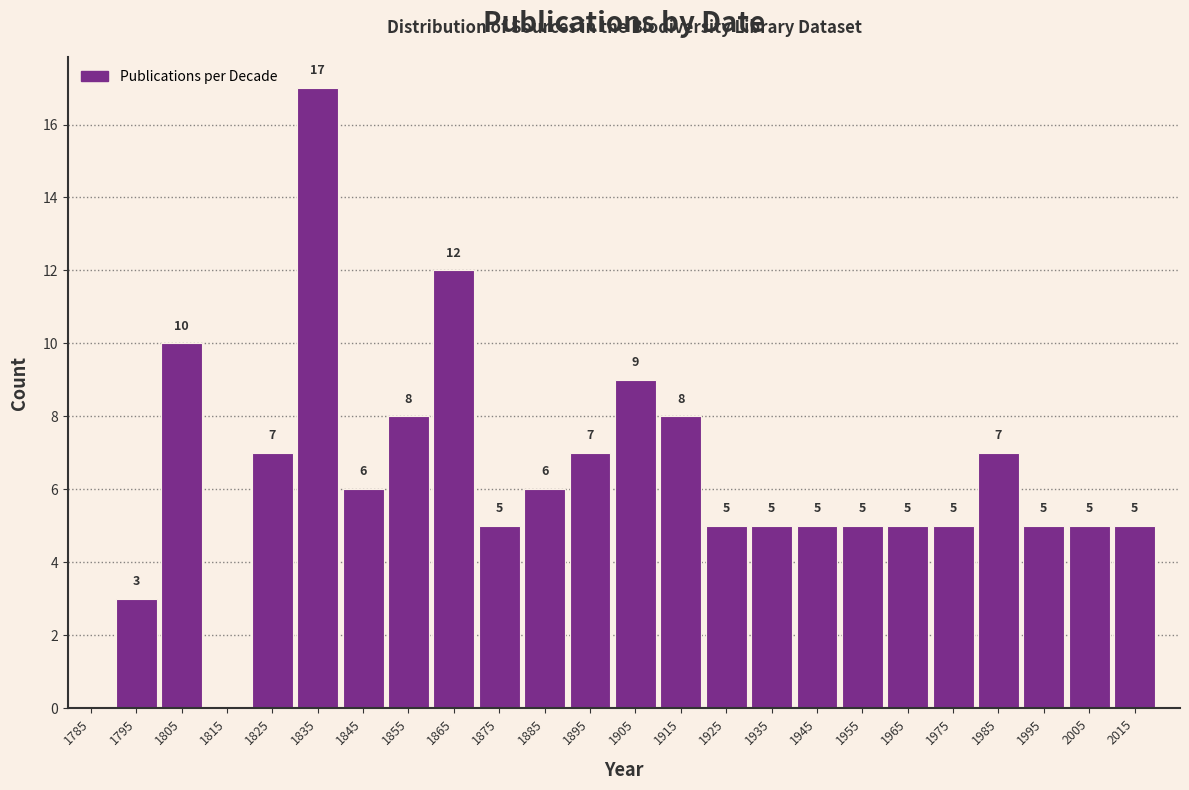

Reading left to right, extract all data points from this chart.

1795=3	1805=10	1825=7	1835=17	1845=6	1855=8	1865=12	1875=5	1885=6	1895=7	1905=9	1915=8	1925=5	1935=5	1945=5	1955=5	1965=5	1975=5	1985=7	1995=5	2005=5	2015=5